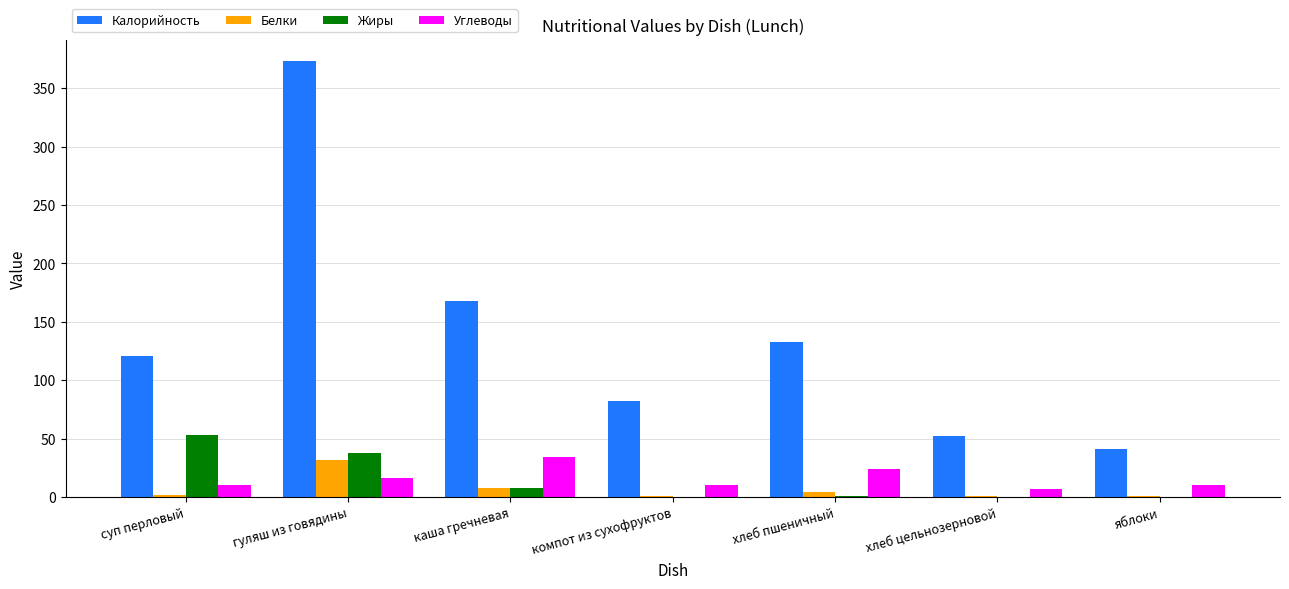

What are all the series names shown in the legend?

Калорийность, Белки, Жиры, Углеводы